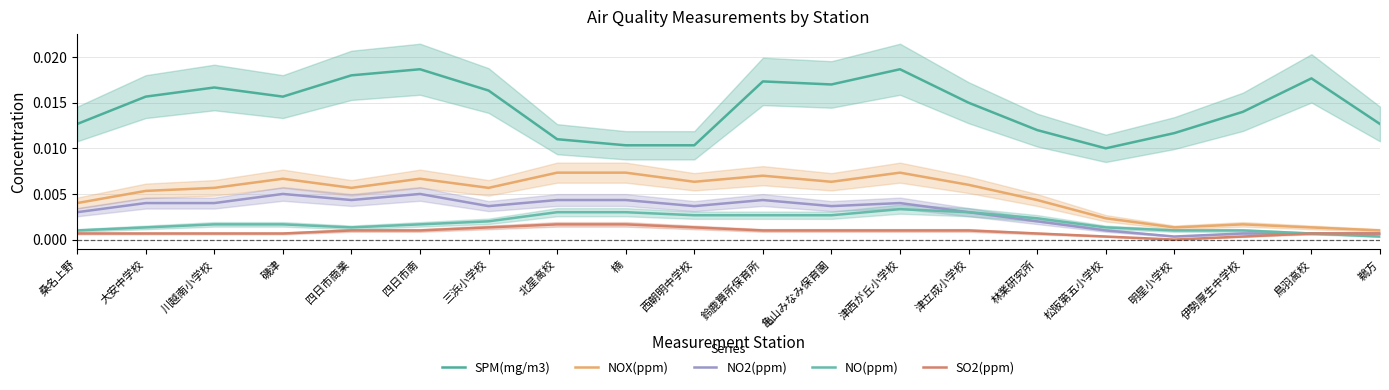

True or false: SO2(ppm) and SPM(mg/m3) cross at least once.

False